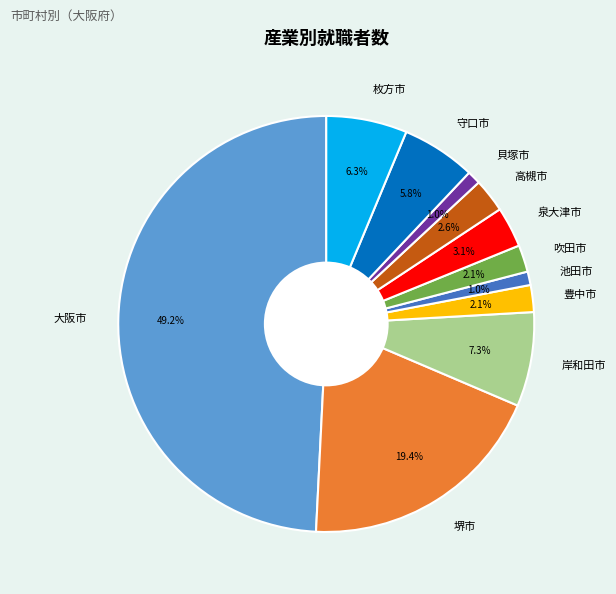

What is the total percentage of 吹田市 and 守口市?

7.9%